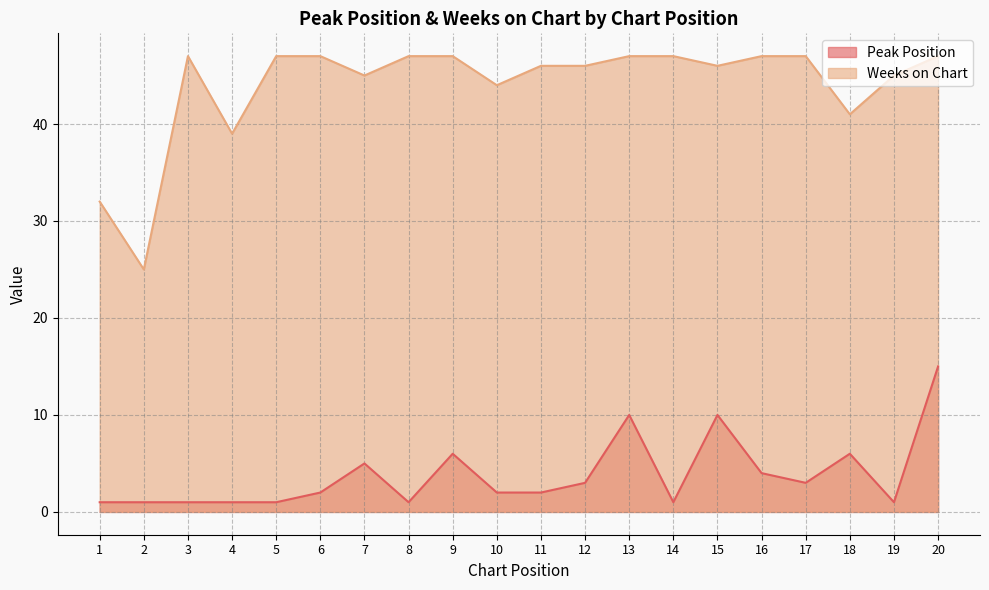

Is it true that Peak Position equals 1 at 4?

True